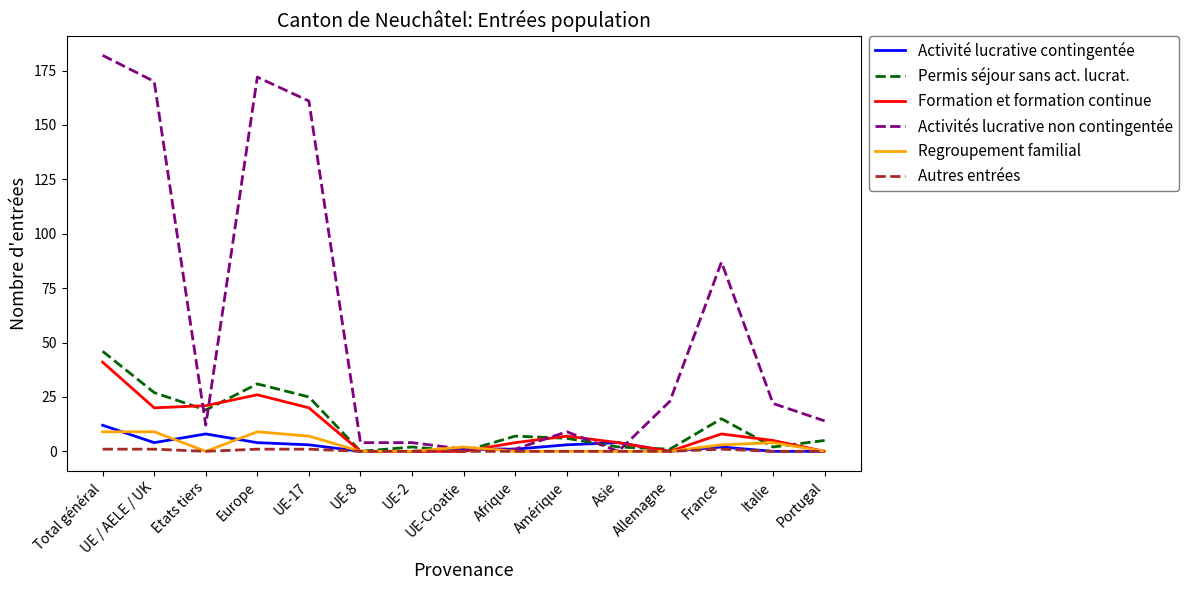

True or false: Formation et formation continue has a value of 0 at Portugal.

True